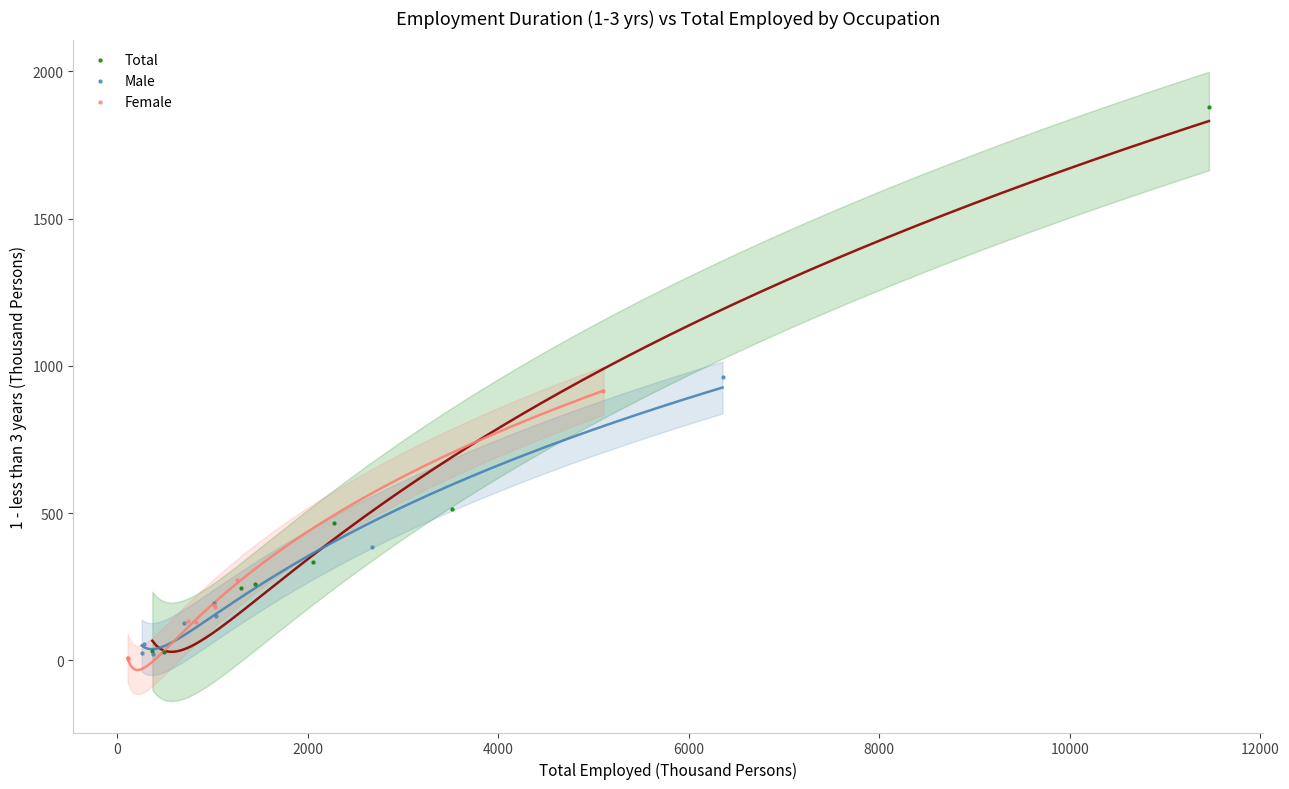

Which series reaches the maximum Y coordinate?

Total